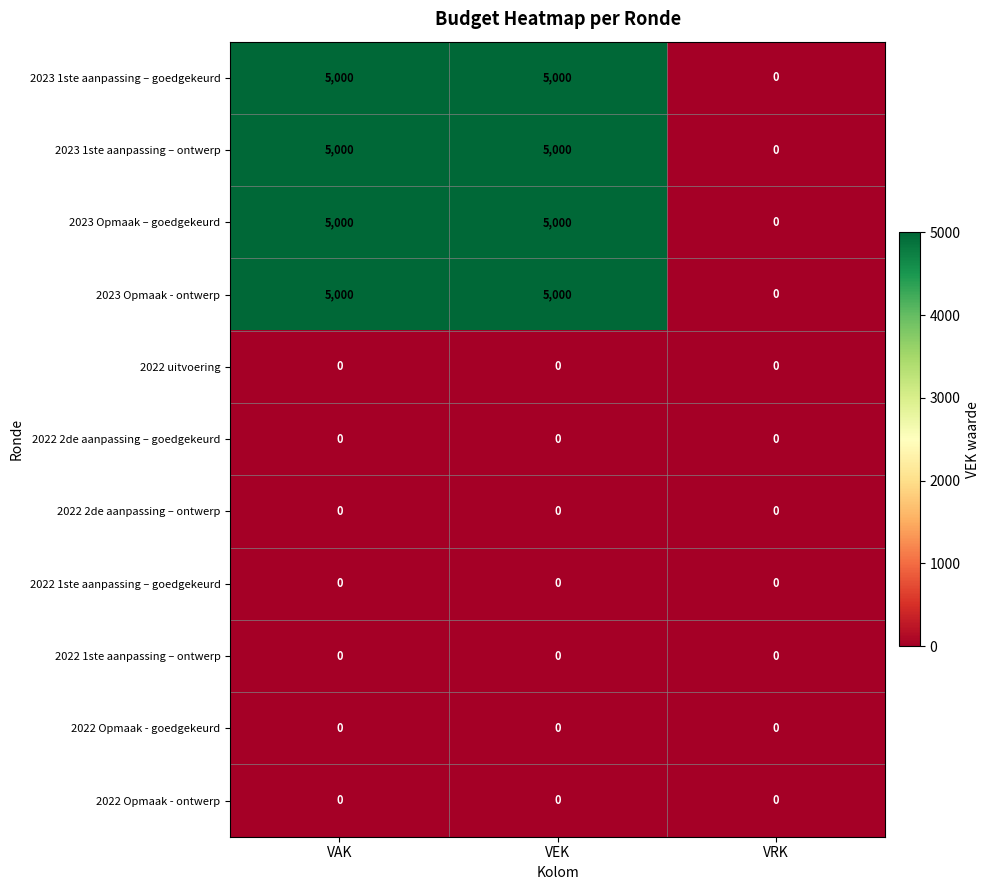

True or false: 2023 1ste aanpassing – goedgekeurd has a value of -3209 at VRK.

False